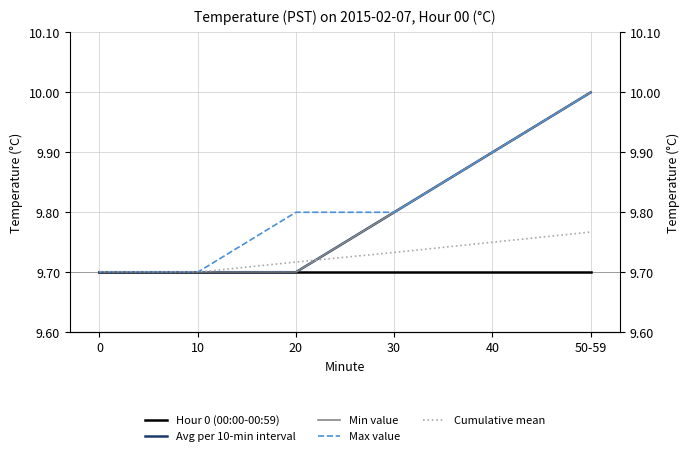

True or false: Max value and Cumulative mean intersect in this chart.

False